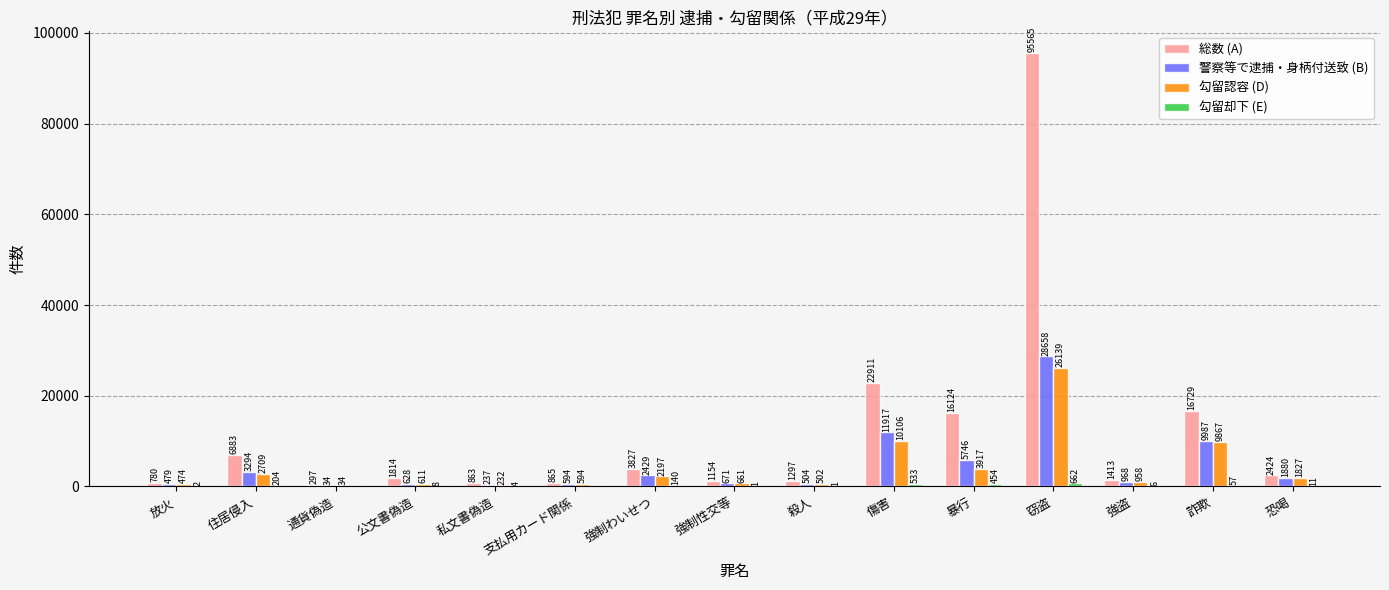

Read the 勾留認容 (D) value at 暴行, to the nearest 50.

3900